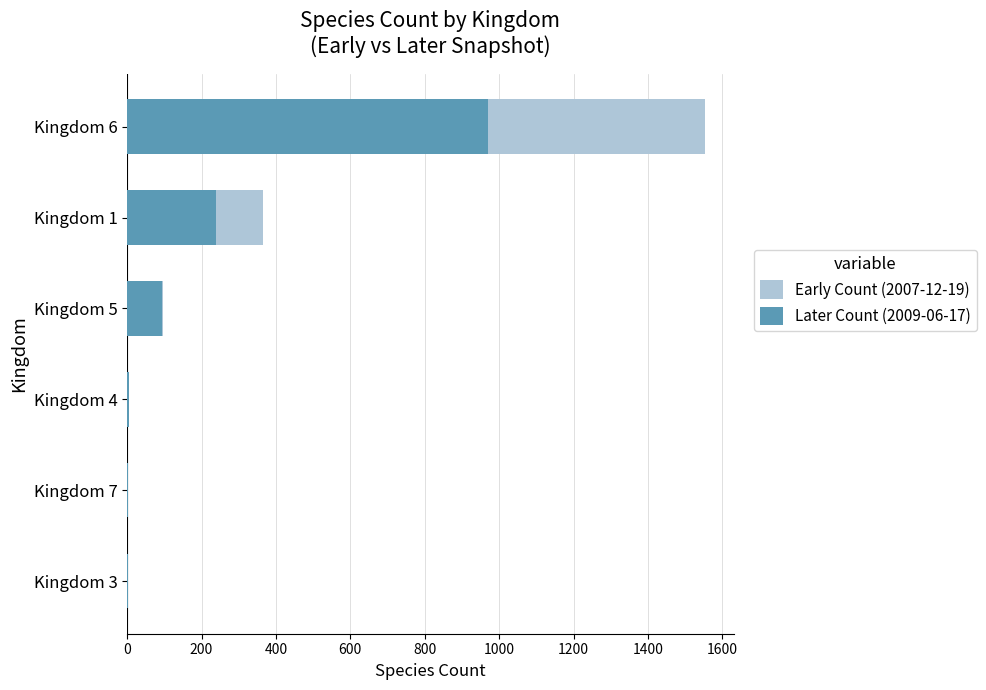

How many distinct data groups are displayed?

2